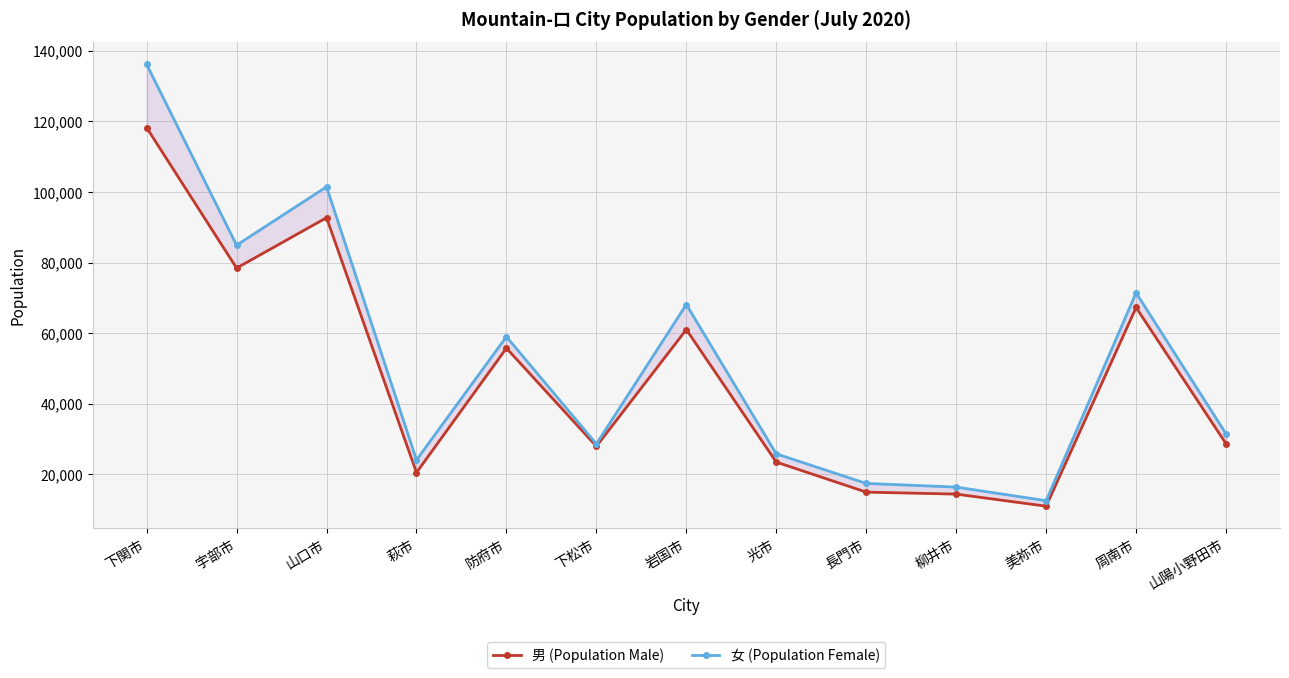

What position from the right is 柳井市?

4